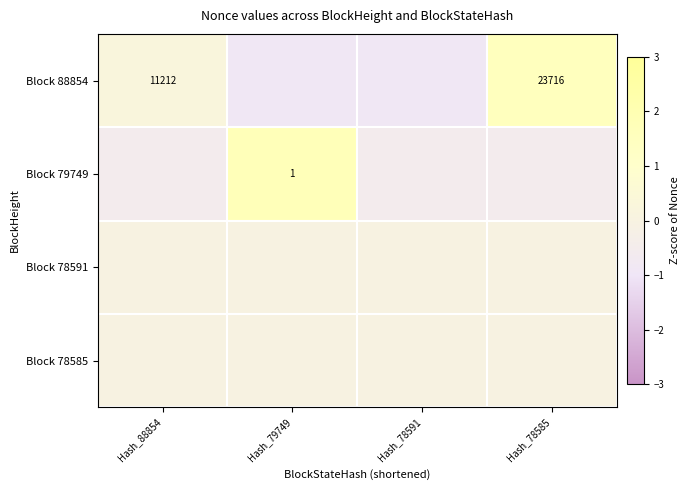

Is the value of Block 88854 at Hash_88854 greater than the value of Block 79749 at Hash_79749?

Yes